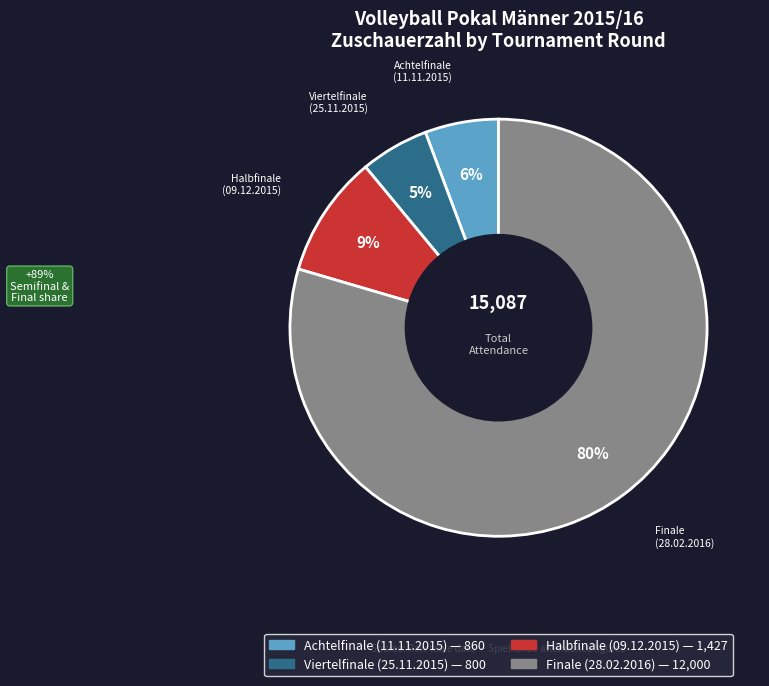

To the nearest percent, what portion does Halbfinale (09.12.2015) represent?

9%